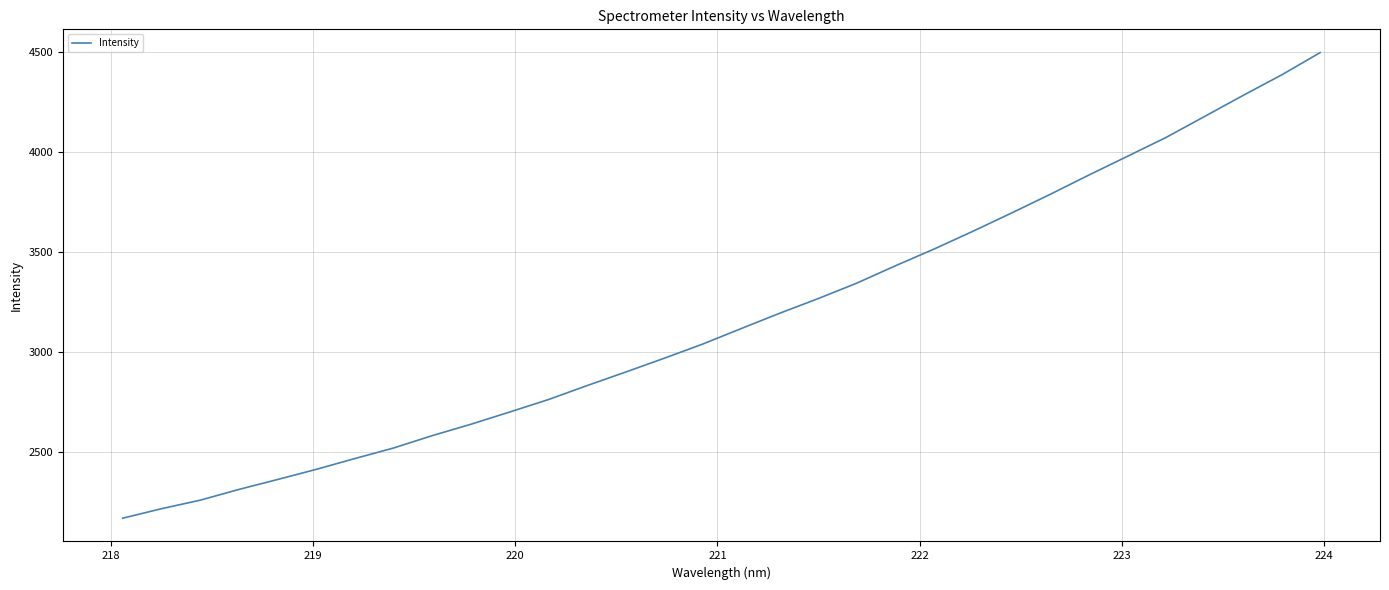

What is the greatest value displayed?

4497.7